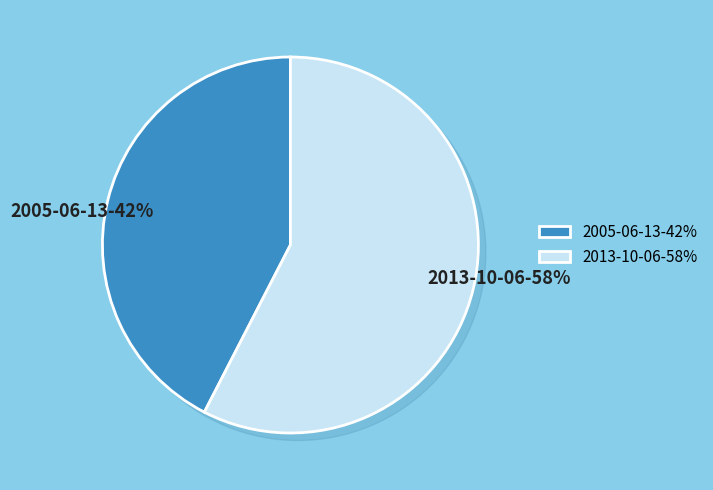

What percentage is NOT represented by 2013-10-06?

42.4%